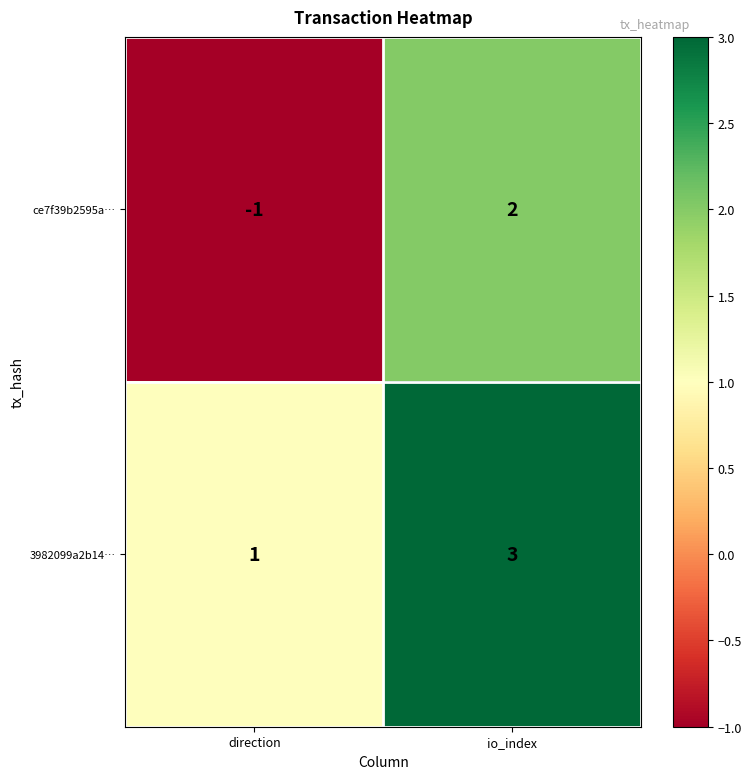

Between direction and io_index, which series saw the biggest shift?

ce7f39b2595a…